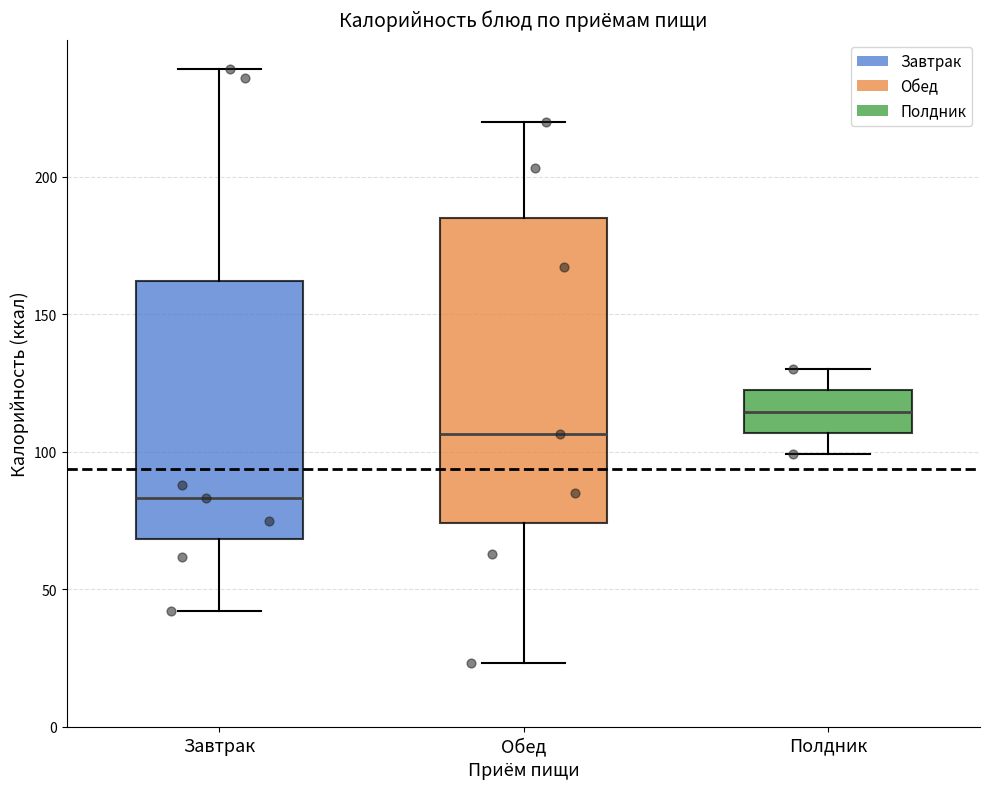

Where does the lower whisker of the box for Обед end on the y-axis? The values are not printed on the chart, so give them approximately, as read against the axis.

25